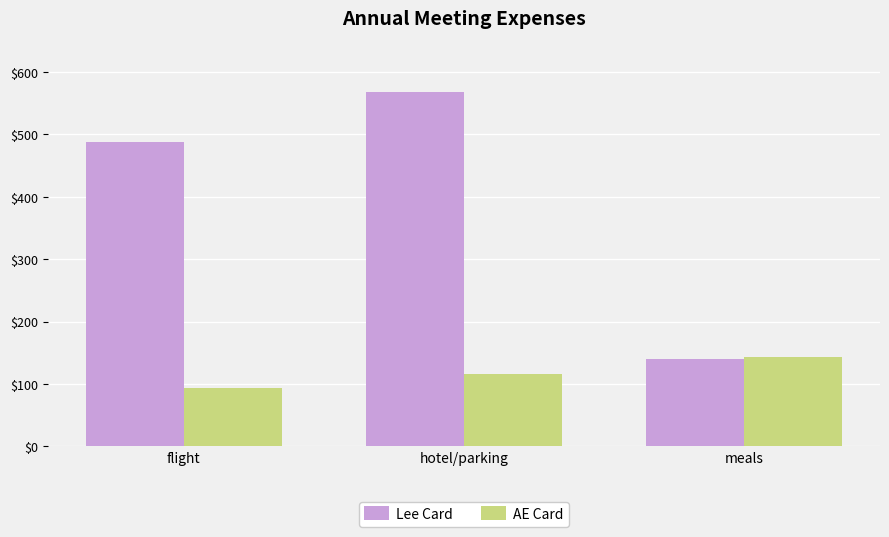

What is the value of the AE Card bar at the 3rd from the left?

143.6